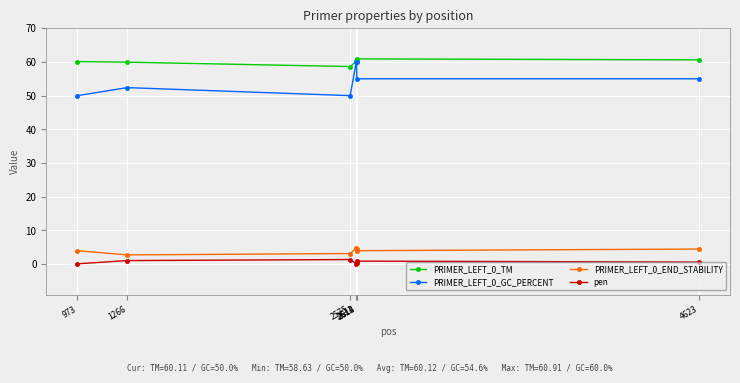

What is the value of the PRIMER_LEFT_0_END_STABILITY point at the 1st from the left?

4.0